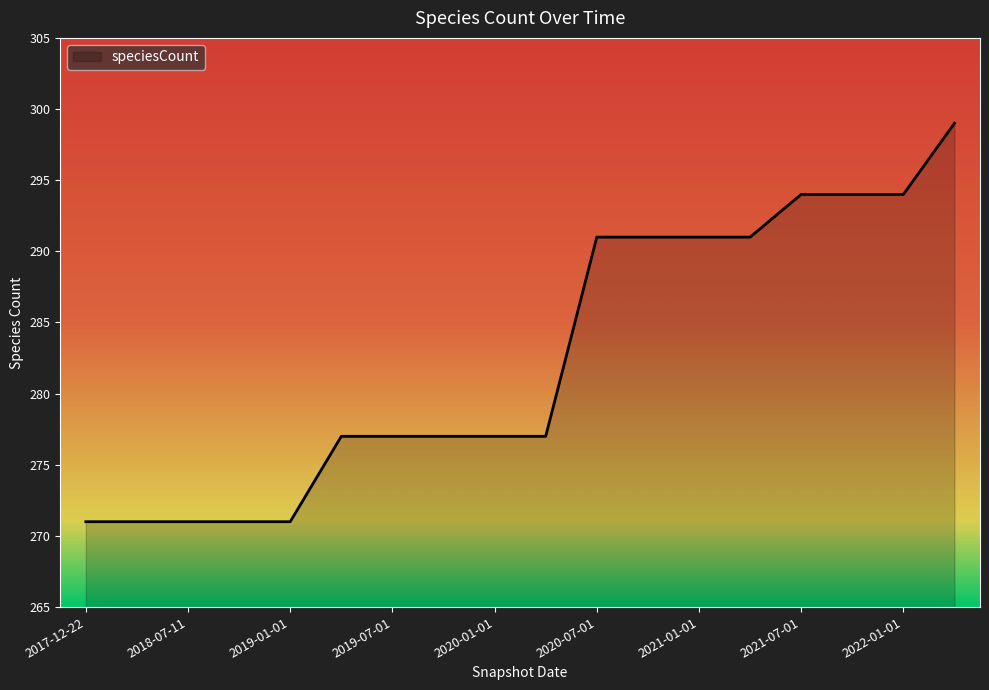

What is the smallest value displayed?

271